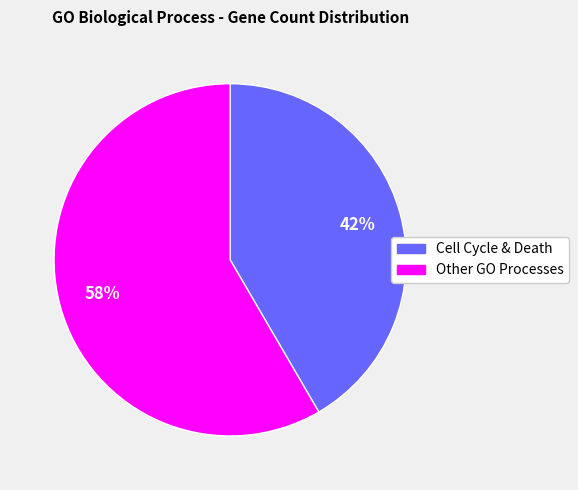

To the nearest percent, what percentage of the pie is Other GO Processes?

58%